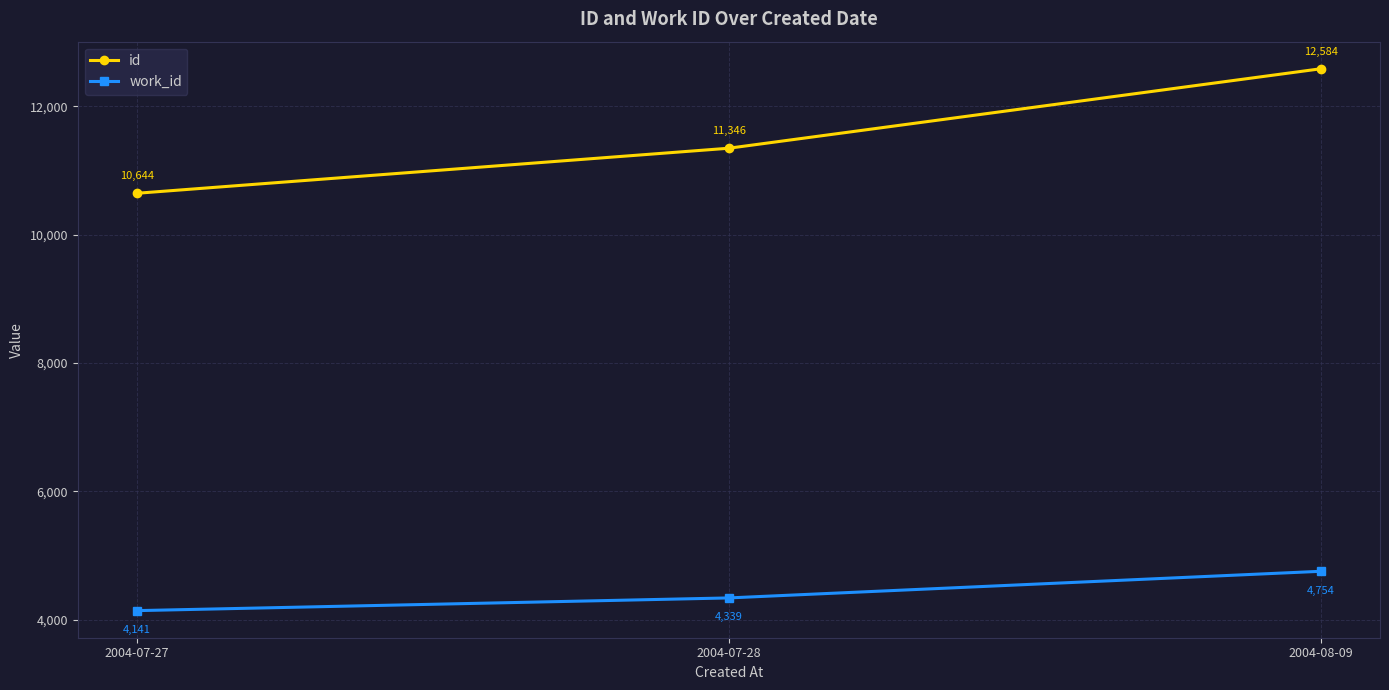

Count the number of categories in the chart.

3